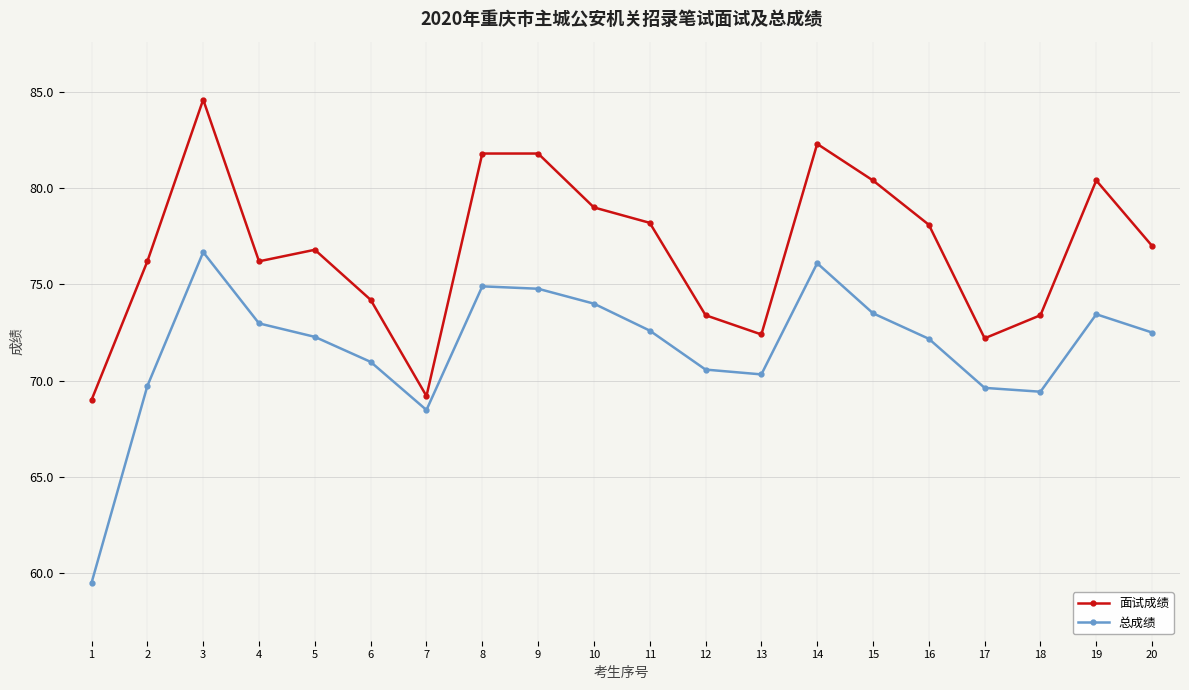

List the series in order of their overall mean, lowest first.

总成绩, 面试成绩